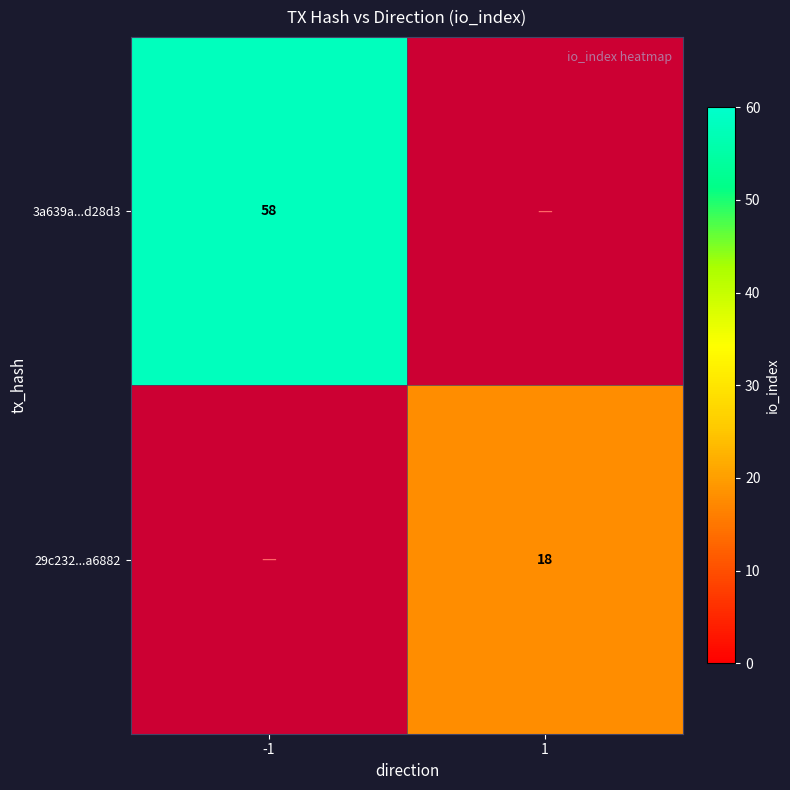

Which has a higher value, 1 or -1?

-1